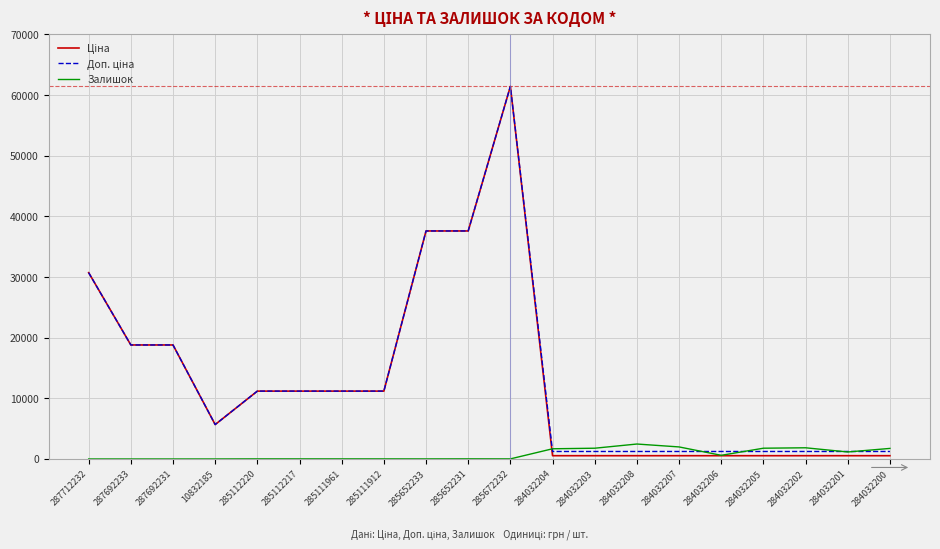

True or false: Залишок has a value of 22.0 at 285652231.

True